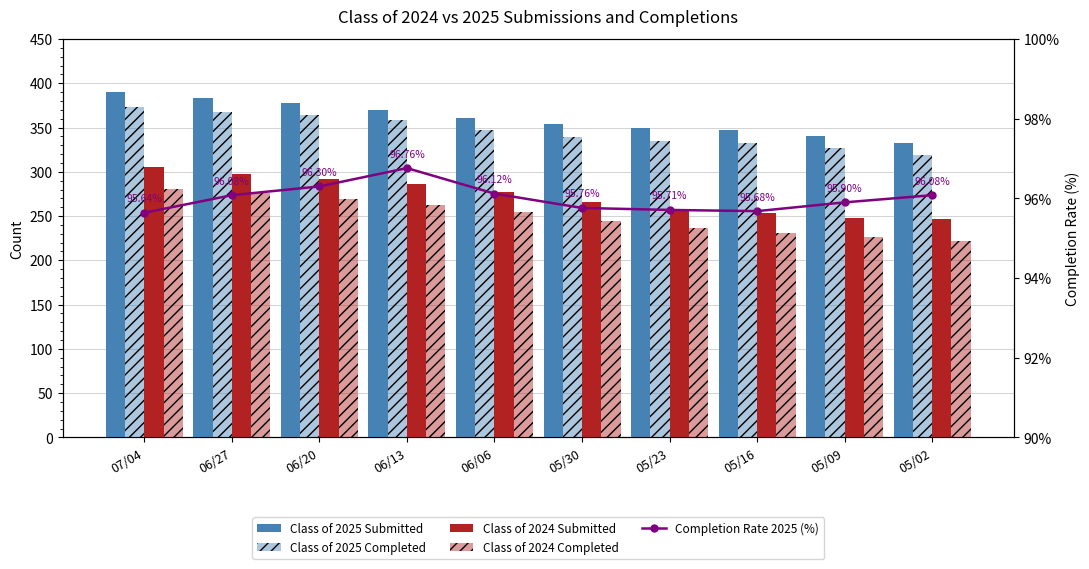

What are all the series names shown in the legend?

Class of 2025 Submitted, Class of 2025 Completed, Class of 2024 Submitted, Class of 2024 Completed, Completion Rate 2025 (%)